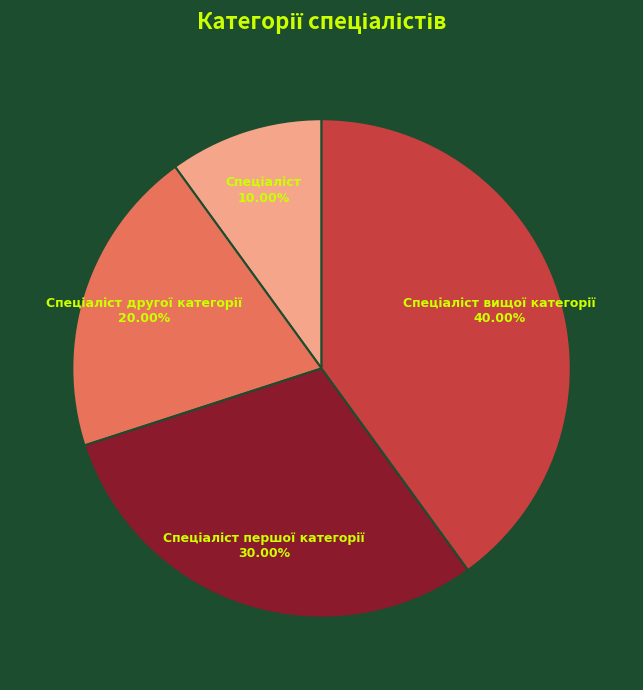

Is there a majority slice in this chart?

No